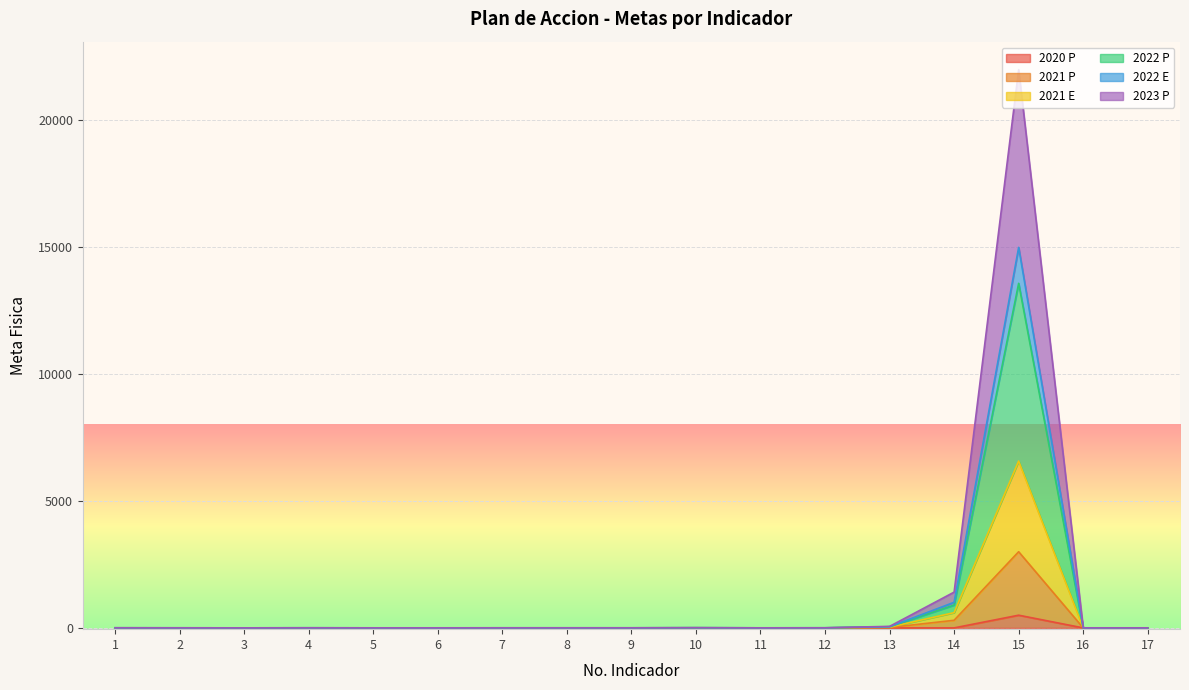

The value of 2023 P at 12 is 3. True or false?

True